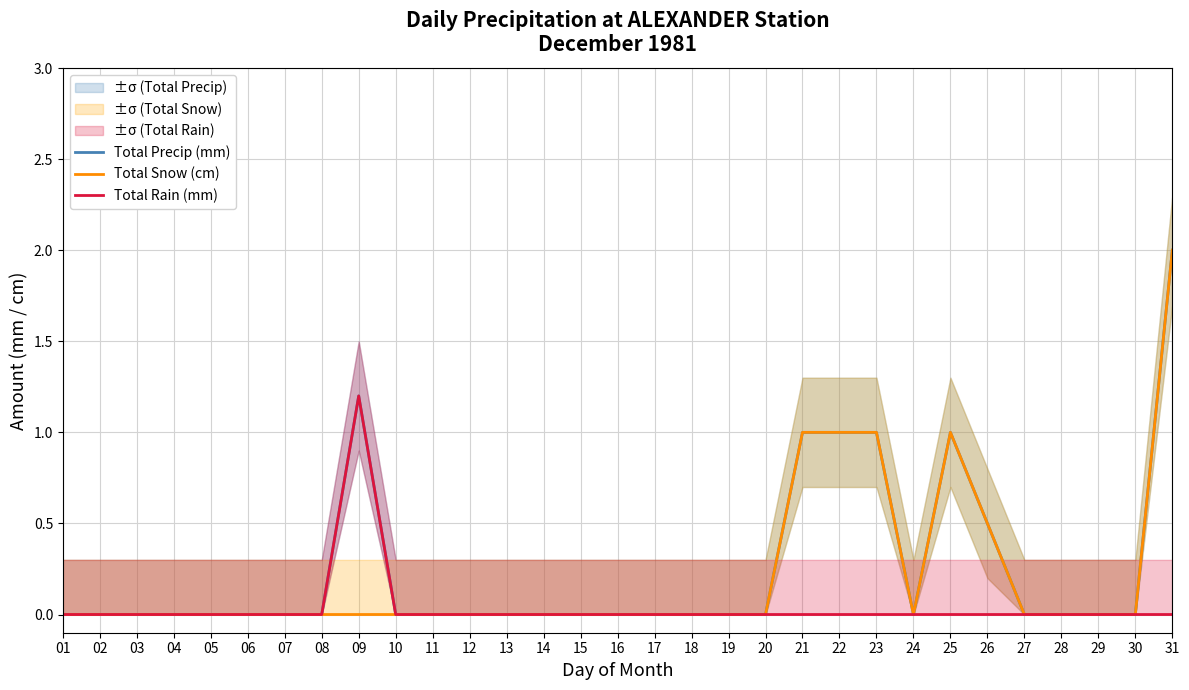

True or false: Total Rain (mm) and Total Precip (mm) intersect in this chart.

False